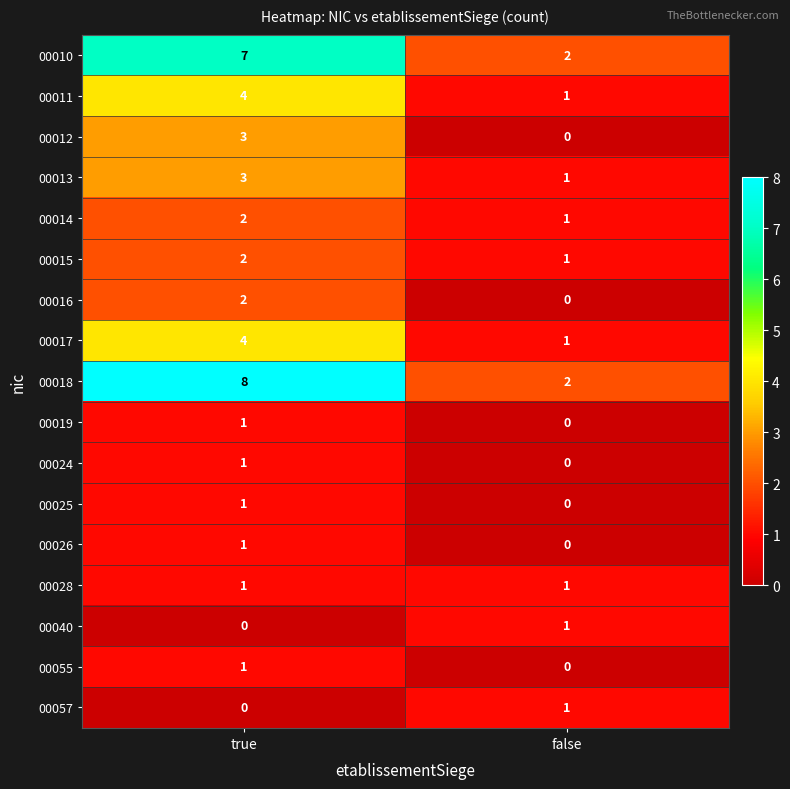

How many values in the 00013 series are below 3?

1